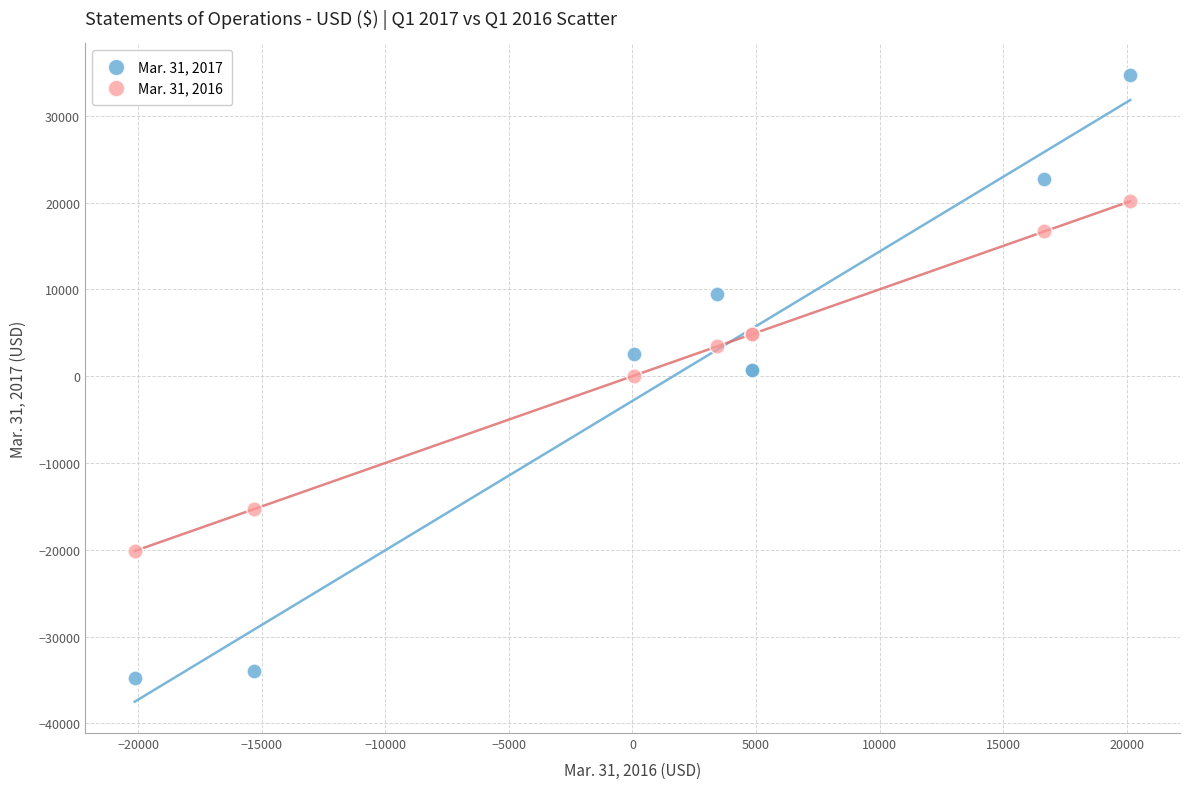

Which series has the widest spread of Y values?

Mar. 31, 2017